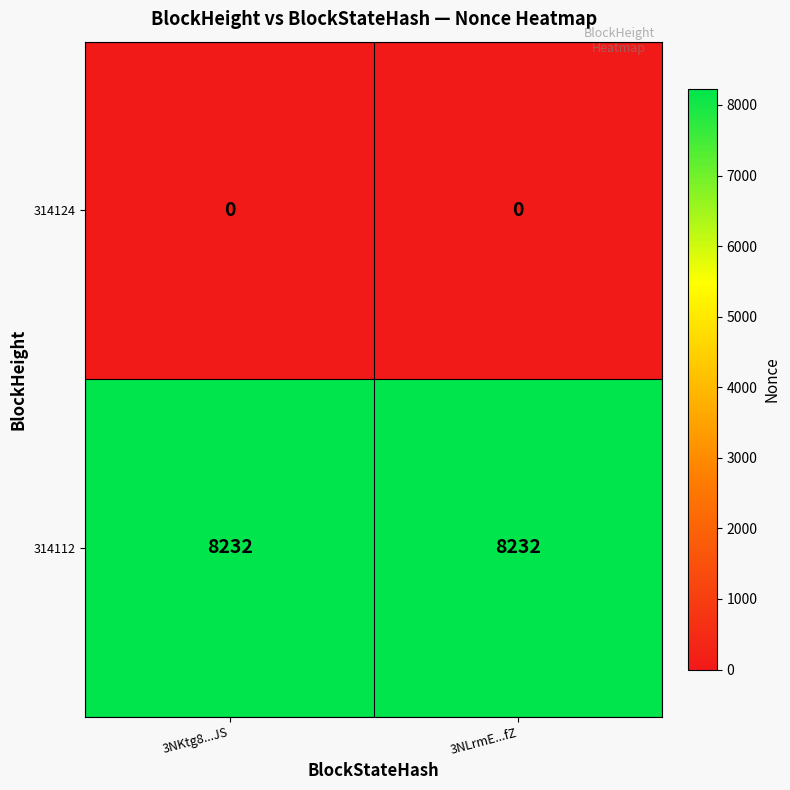

Rank the series by their average value, from highest to lowest.

314112, 314124